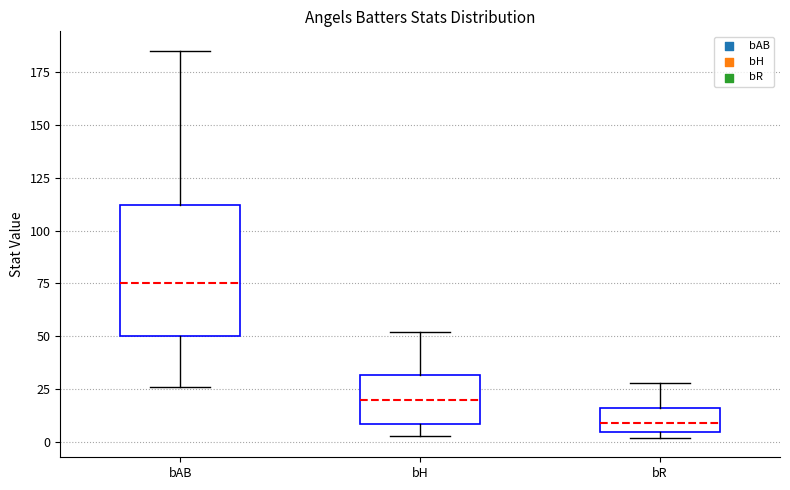

Reading left to right, read every box against the y-axis: the position of its median line, the range the box covers, and the ends of its whiskers. The values are not printed on the chart, so give them approximately, as read against the axis.

bAB: median 75, box 50 to 110, whiskers 25 to 185
bH: median 20, box 10 to 30, whiskers 5 to 50
bR: median 10, box 5 to 15, whiskers 0 to 30